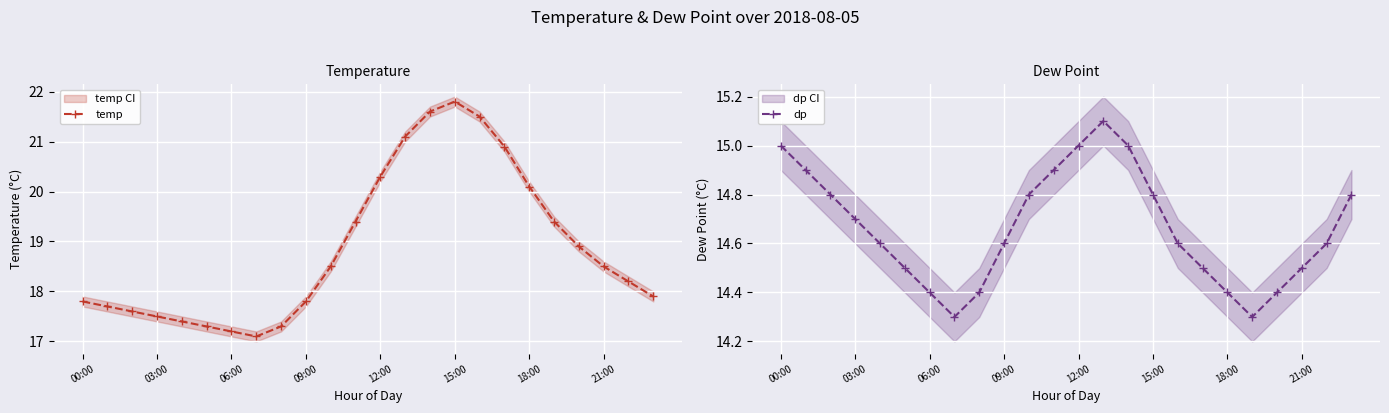

True or false: temp has a value of 18.9 at 20.

True